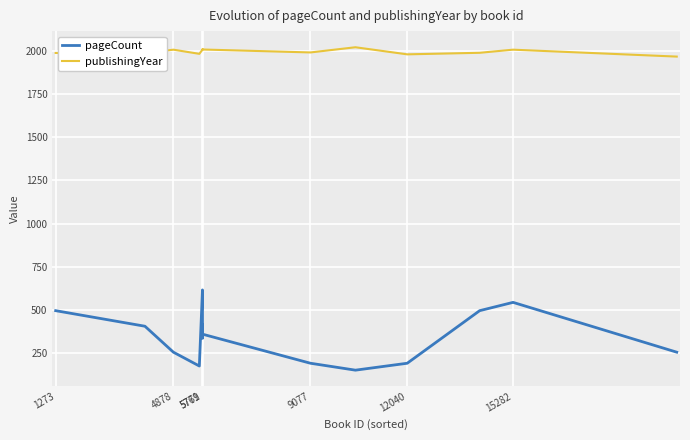

Which series has the largest total across all categories?

publishingYear